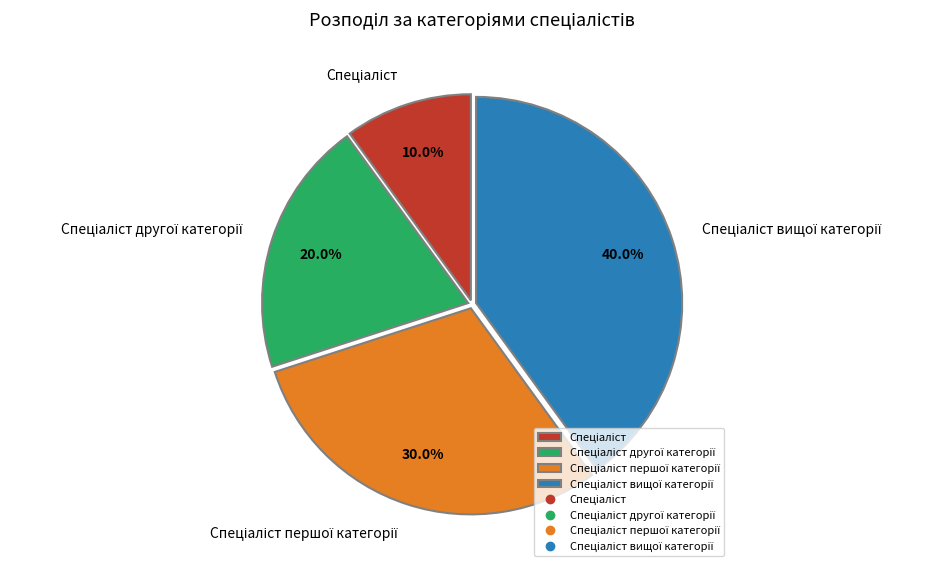

Does any single category account for the majority?

No